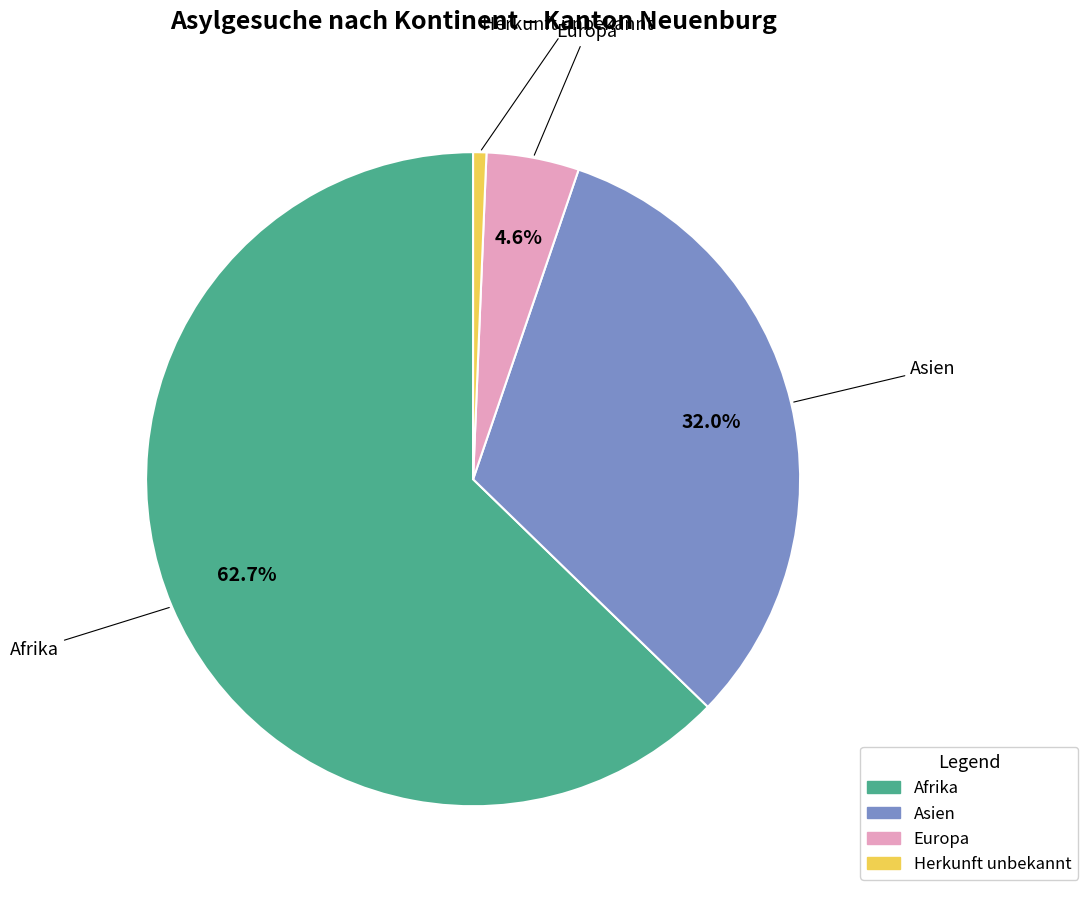

What is the largest slice in the pie chart?

Afrika